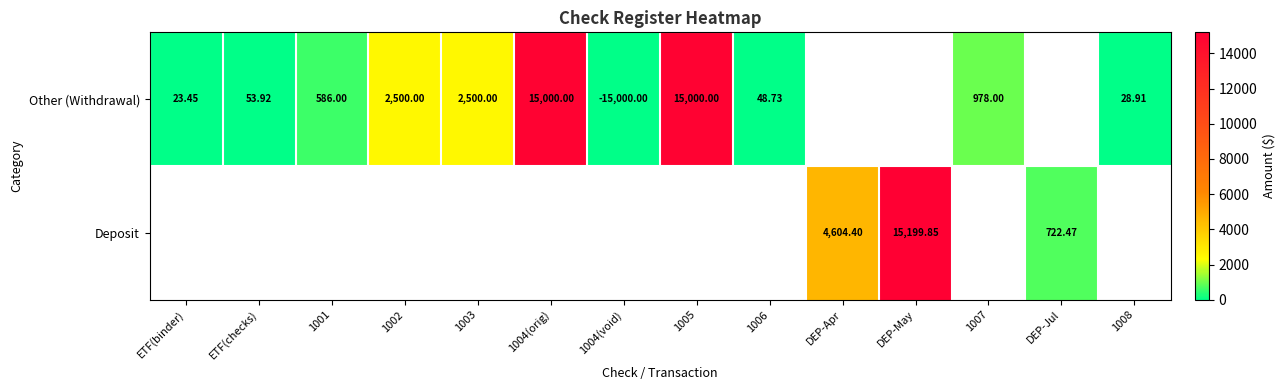

Count the number of data series in this chart.

2